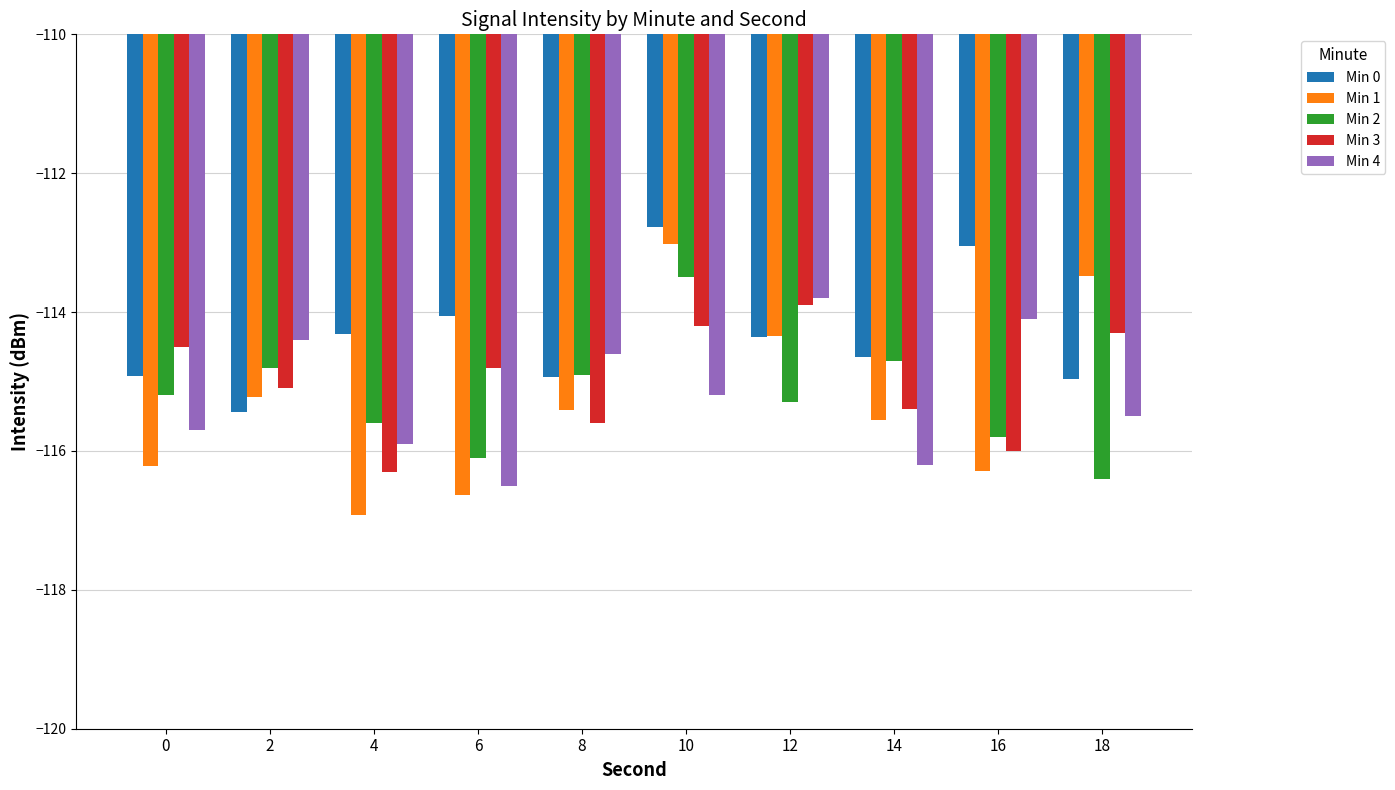

Is it true that Min 1 equals -116.6 at 6?

True